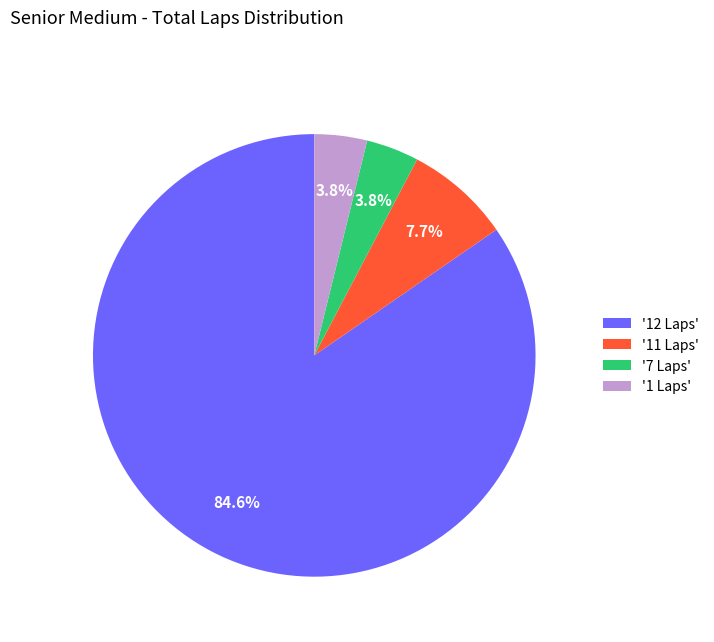

What is the largest slice in the pie chart?

'12 Laps'